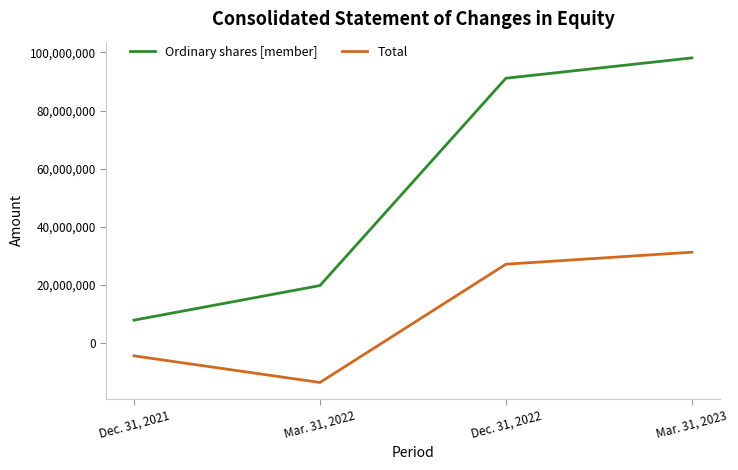

Which series changed the most between Dec. 31, 2021 and Mar. 31, 2022?

Ordinary shares [member]